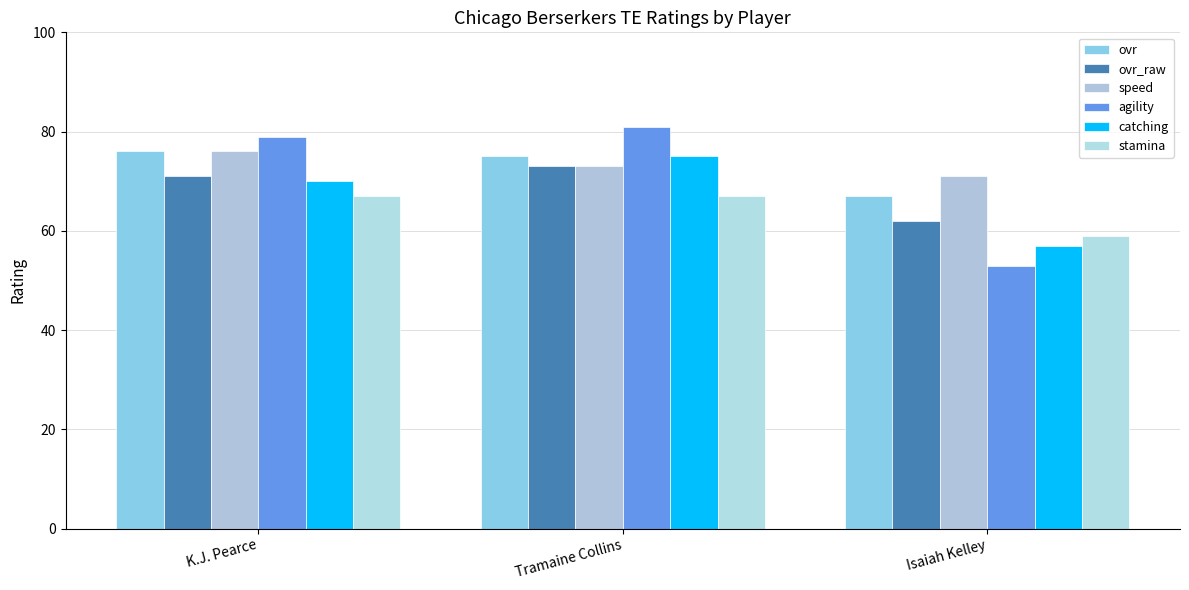

What is the minimum value for ovr_raw?

62